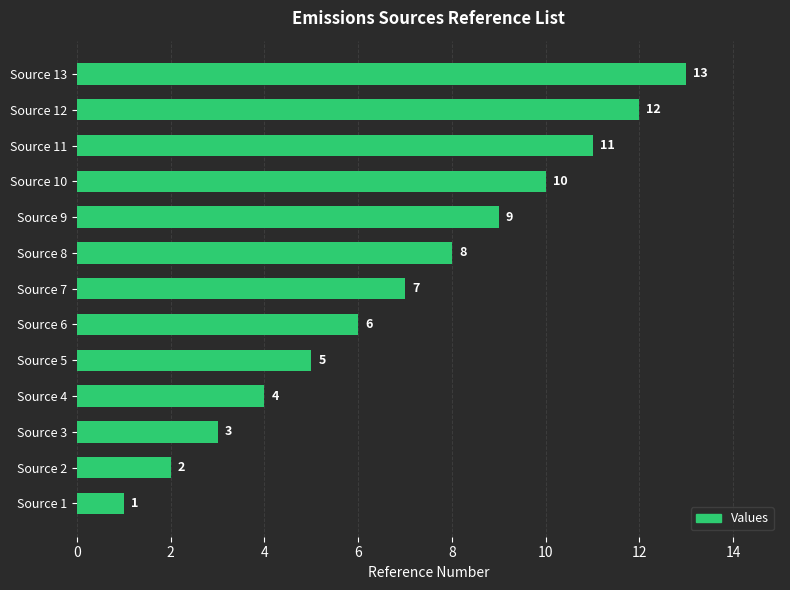

True or false: the data shows 6 at Source 6.

True